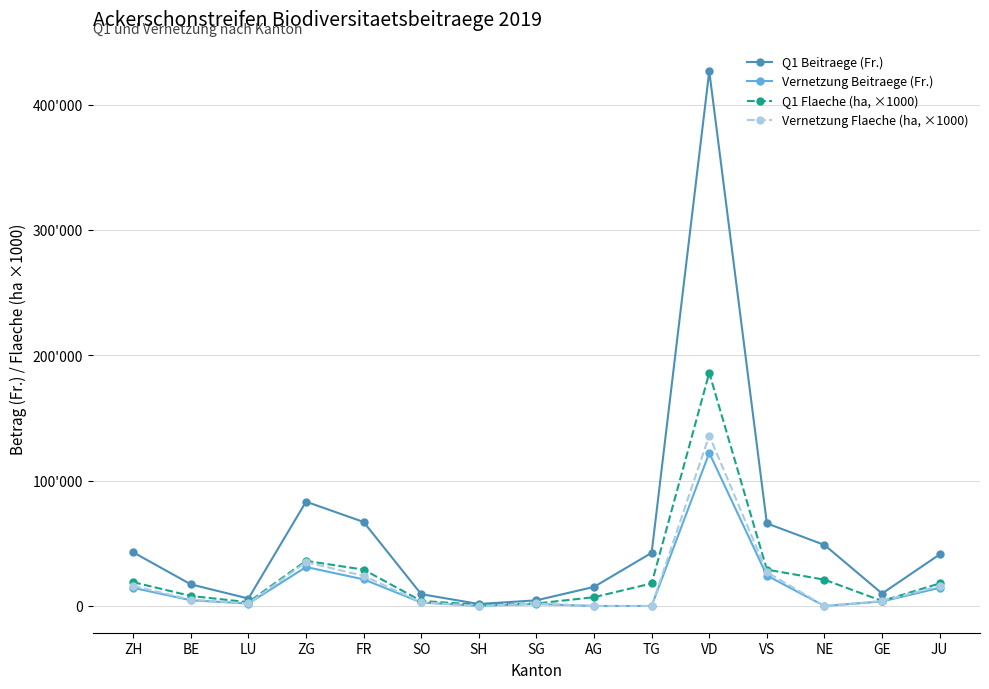

At which category does Q1 Flaeche (ha, ×1000) reach its first local valley?

LU